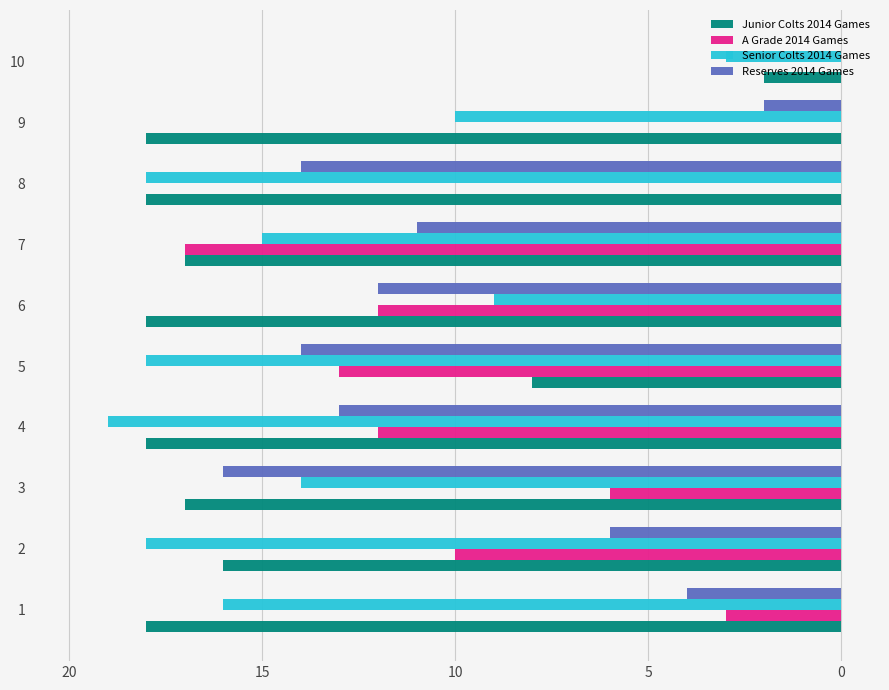

What is the average value of the Senior Colts 2014 Games series?

14